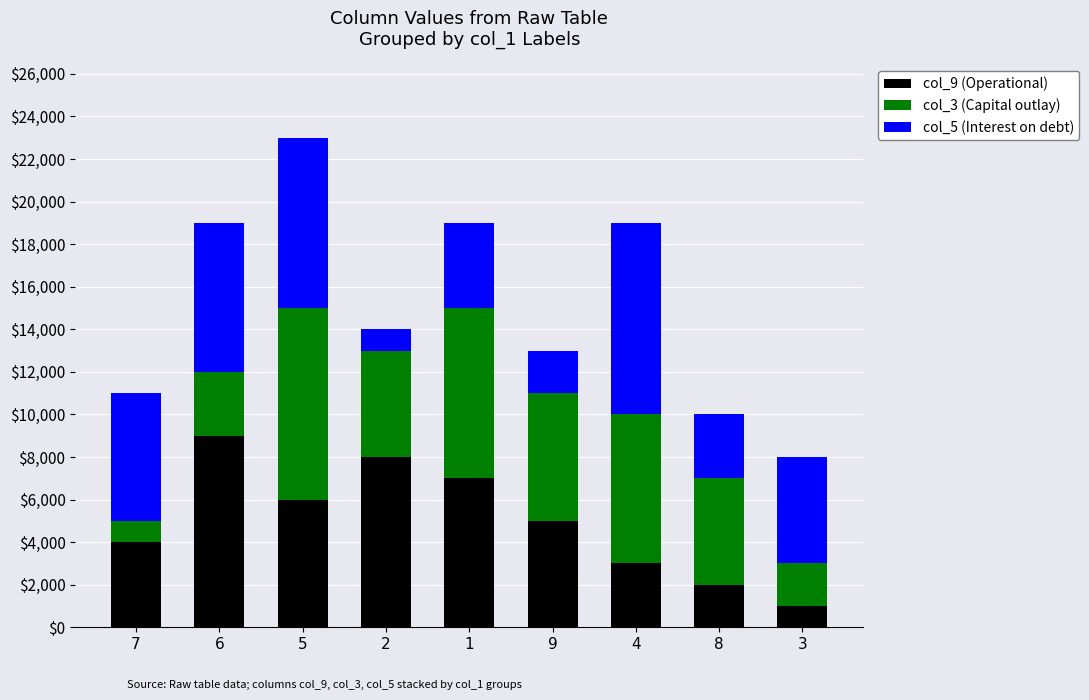

Reading right to left, list the values for the col_9 (Operational) series.

3=1000	8=2000	4=3000	9=5000	1=7000	2=8000	5=6000	6=9000	7=4000